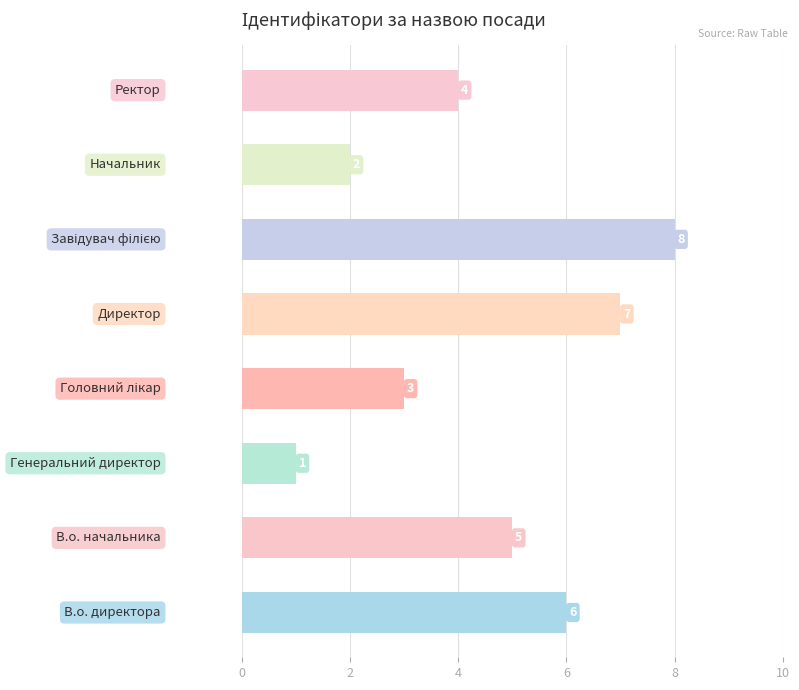

What is the difference between the maximum and minimum values?

7